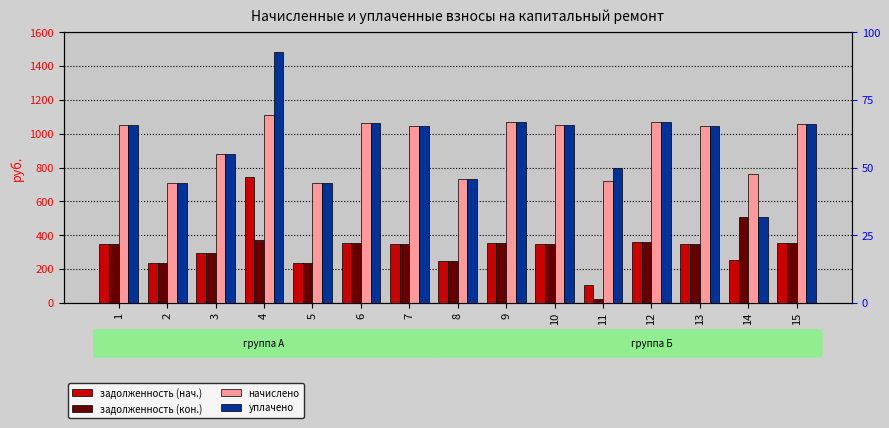

Rank the series at 12 from lowest to highest value.

задолженность (нач.), задолженность (кон.), начислено, уплачено